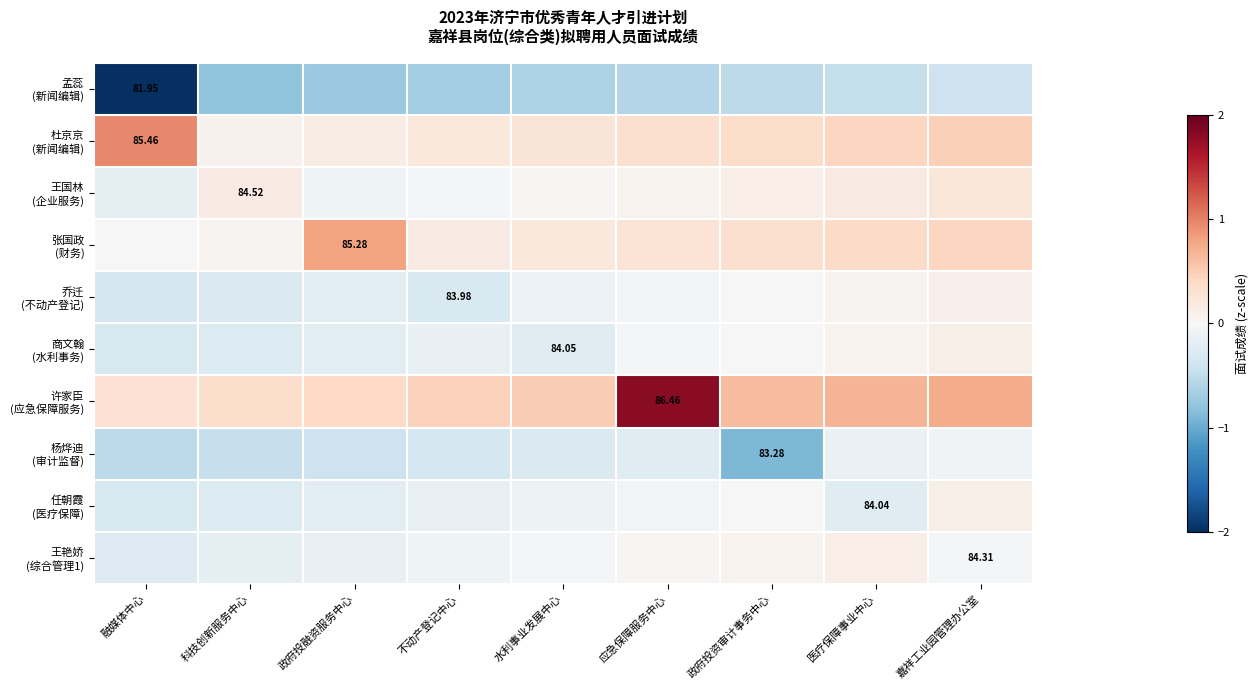

Is it true that 商文翰 (水利事务) equals 0.1 at 嘉祥工业园管理办公室?

True